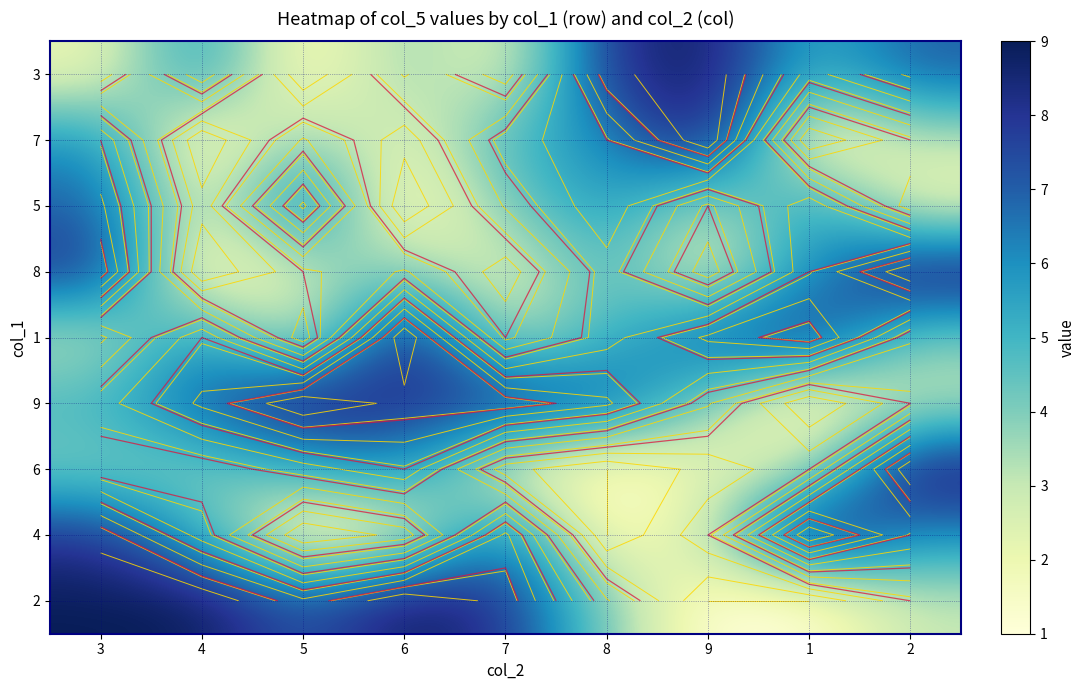

True or false: 1 has a value of 1 at 5.

False